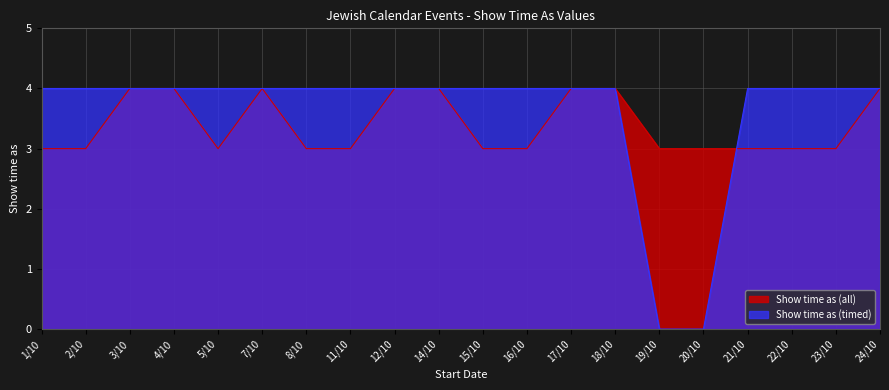

What is the highest value of the Show time as (all) series?

4